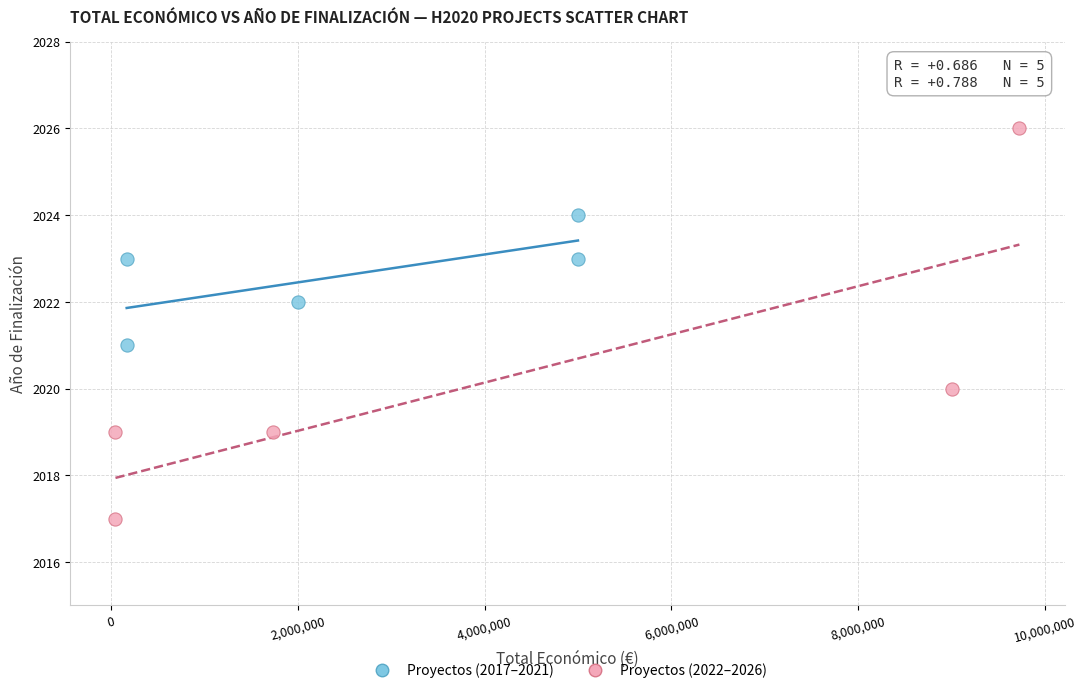

Which series has the widest spread of Y values?

Proyectos (2022–2026)